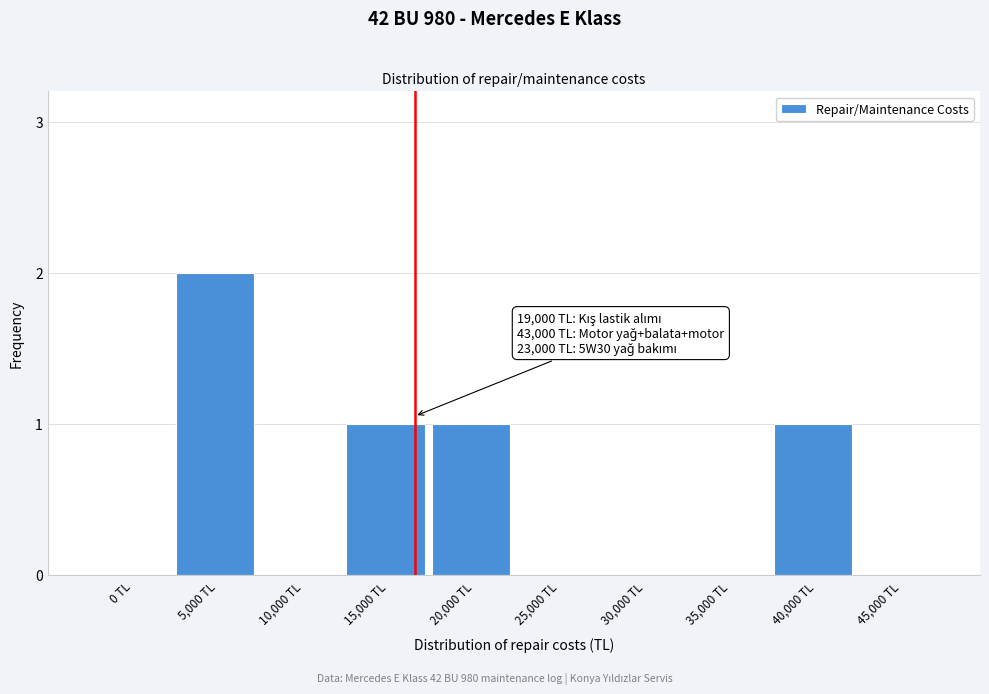

Reading right to left, list all the values displayed in this chart.

45,000 TL=0	40,000 TL=1	35,000 TL=0	30,000 TL=0	25,000 TL=0	20,000 TL=1	15,000 TL=1	10,000 TL=0	5,000 TL=2	0 TL=0